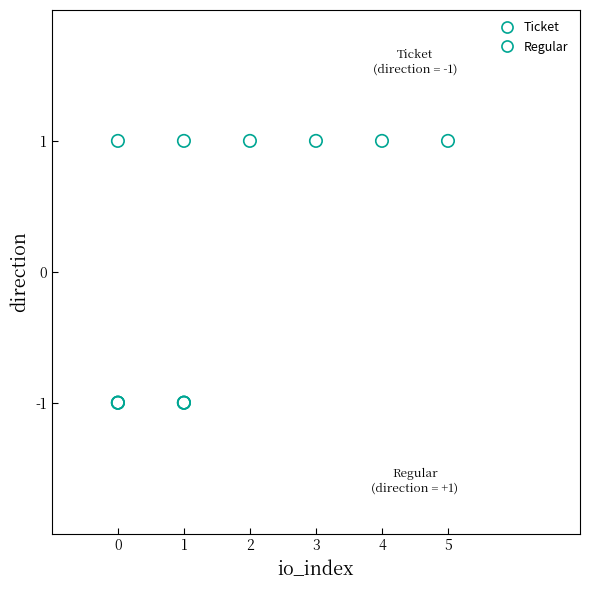

Which series contains the highest Y value?

Regular